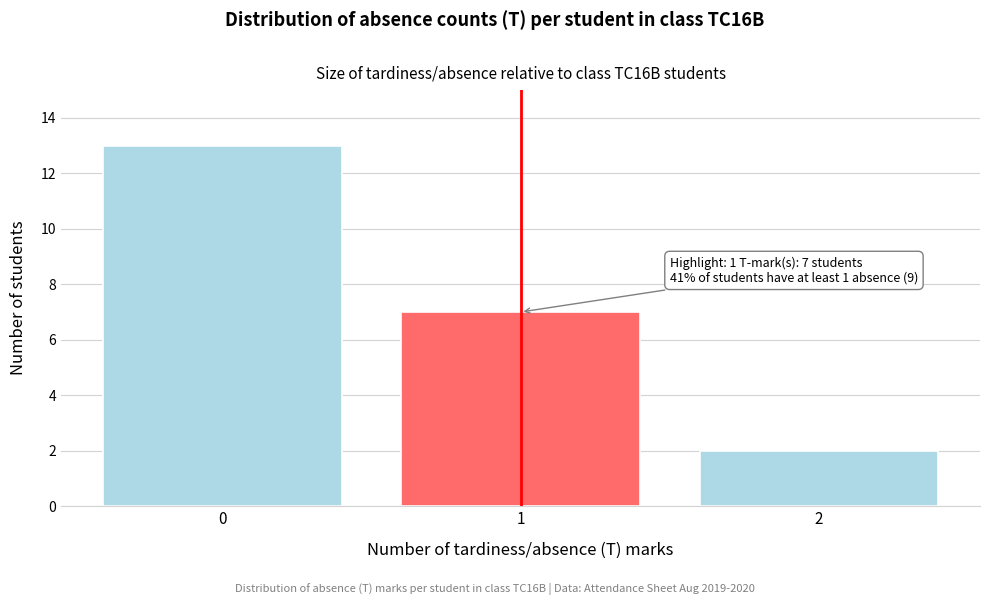

Reading right to left, transcribe all the data shown in this chart.

2	7	13